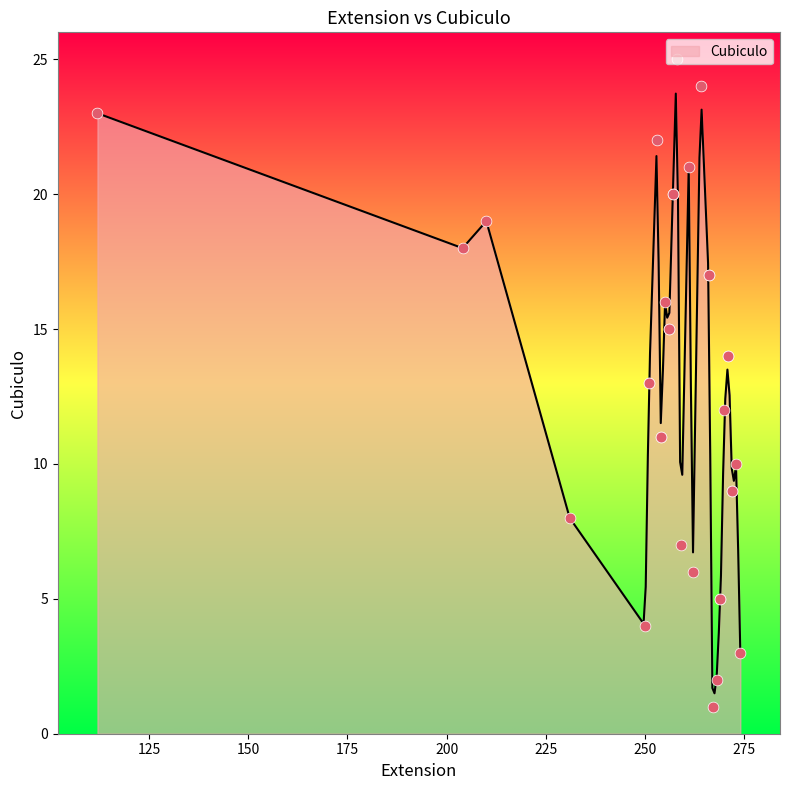

What is the change in value from 270 to 258?

+13